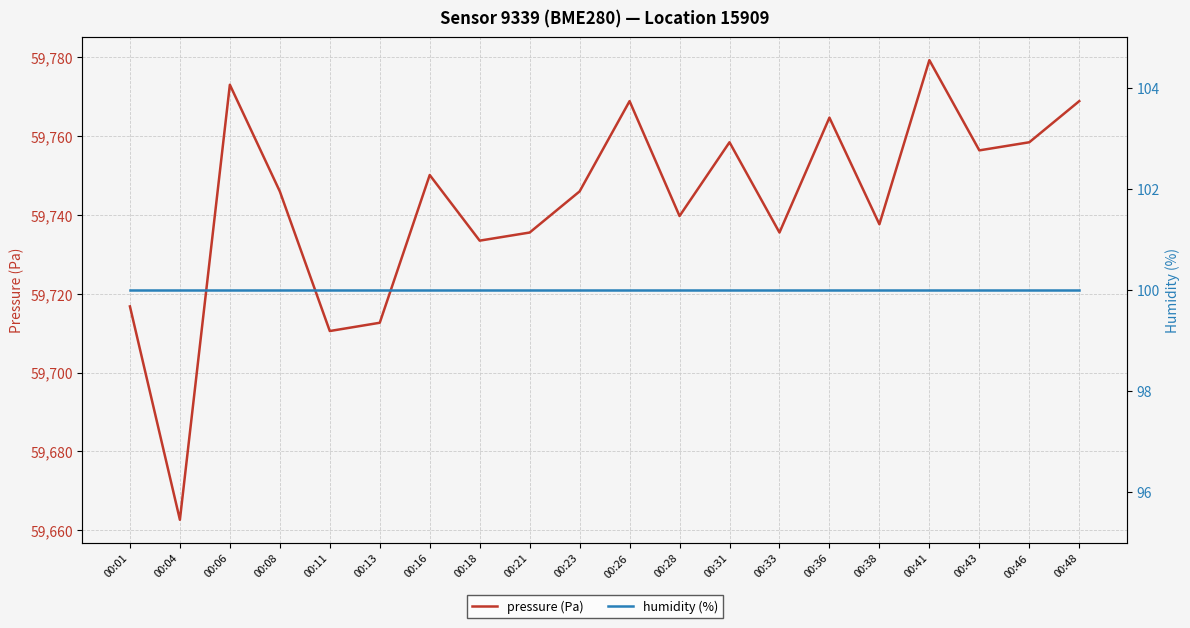

Which series has the widest spread of values?

pressure (Pa)